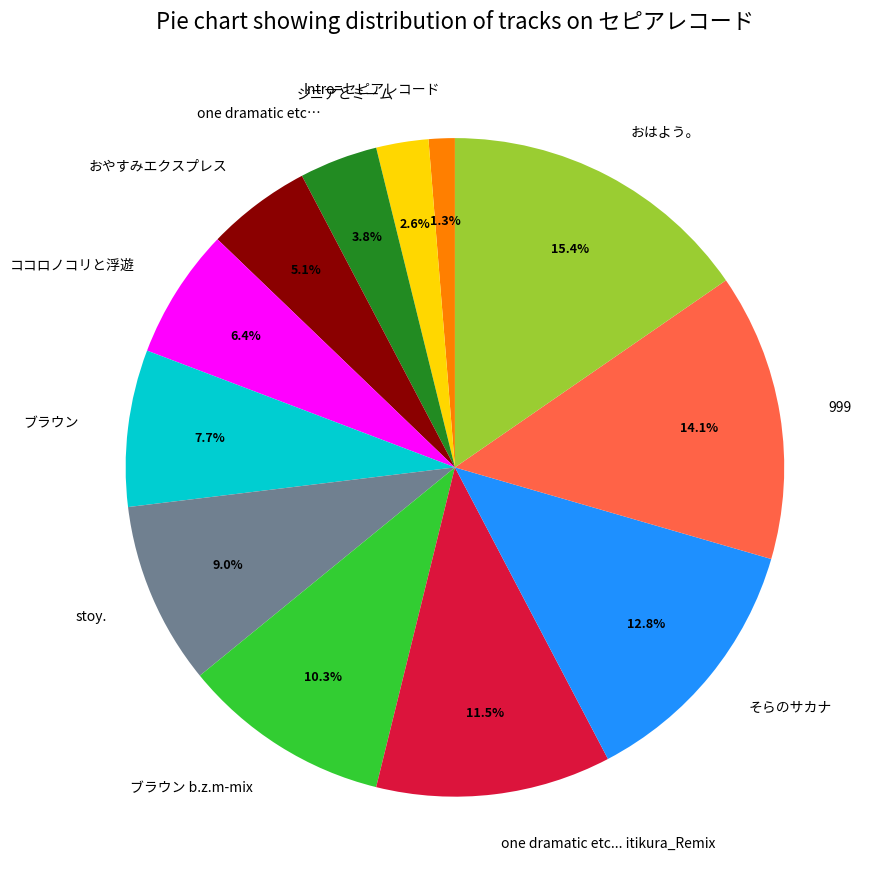

Does one dramatic etc... itikura_Remix account for over 50% of the chart?

No